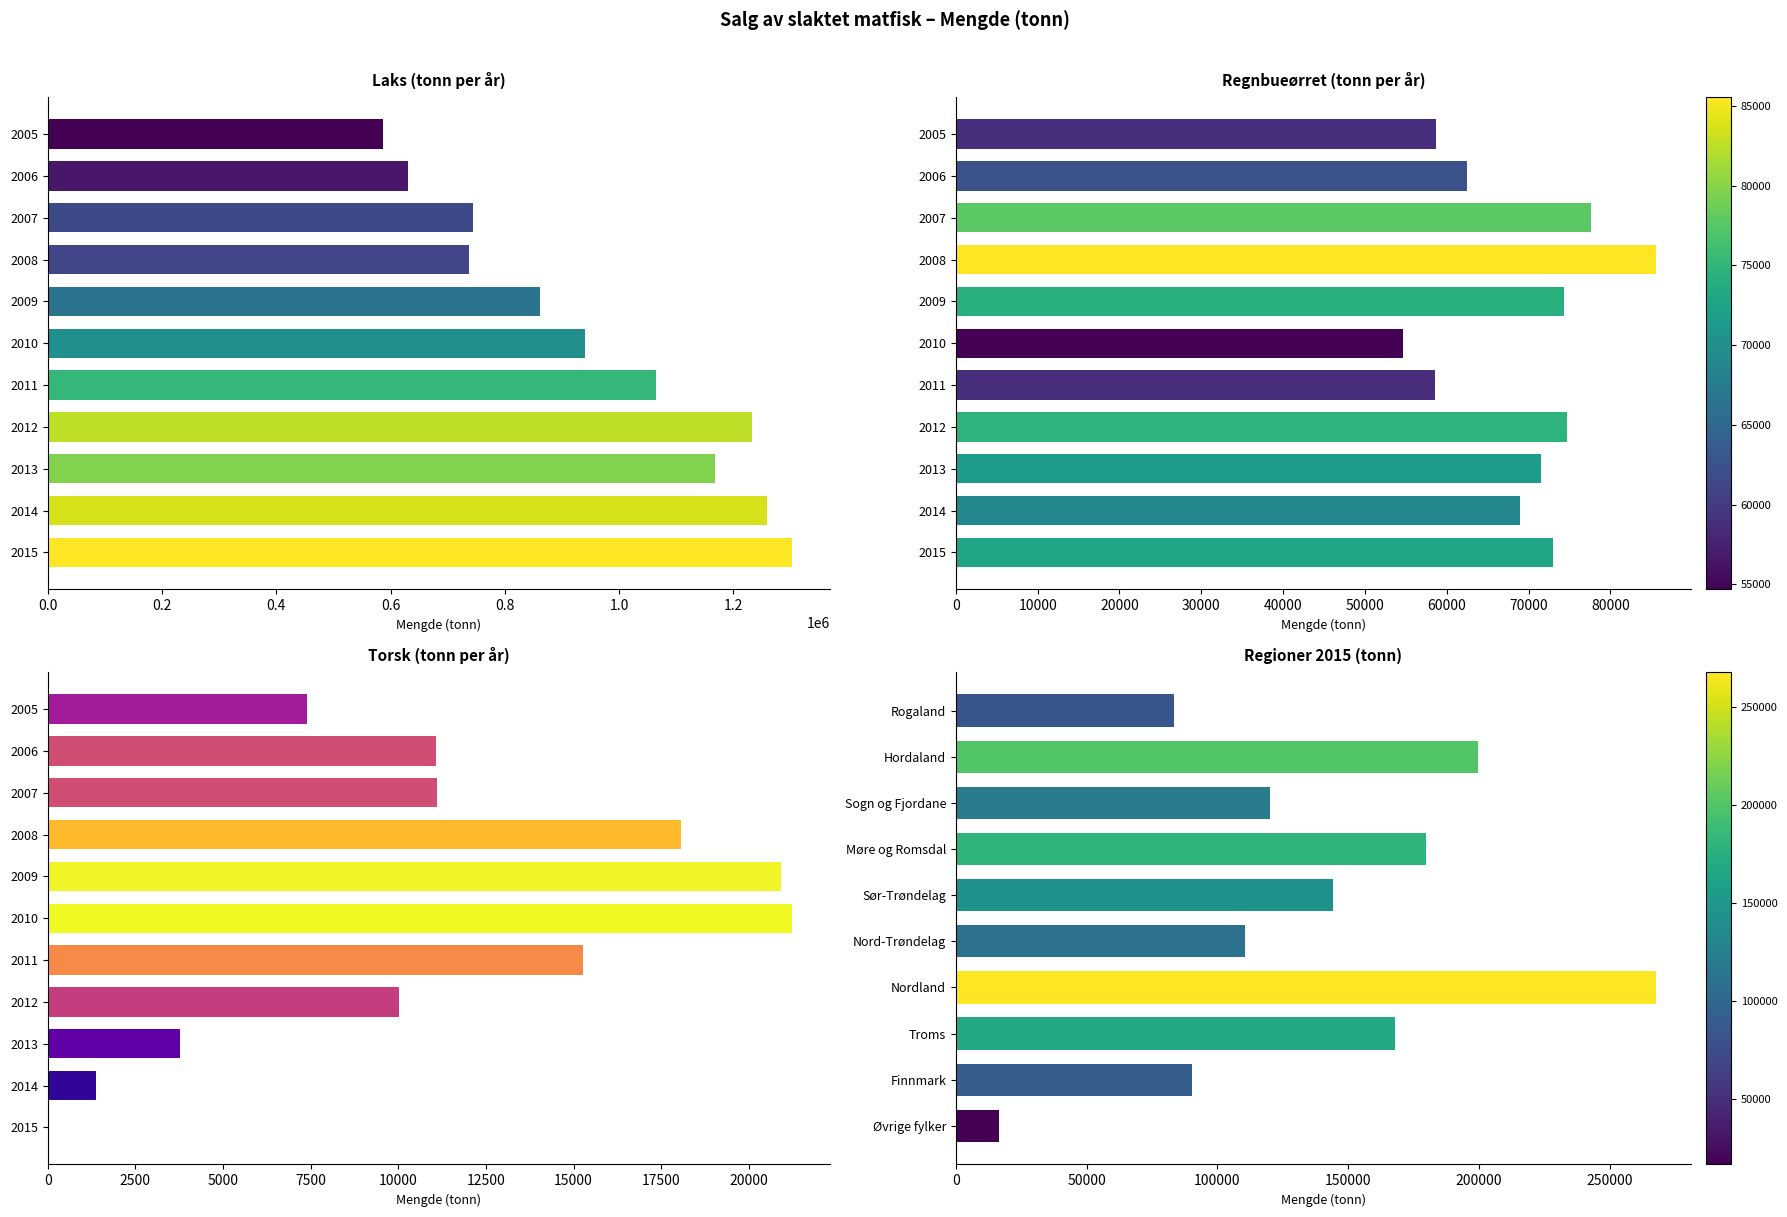

What is the total value across all series at 2010?

1015451